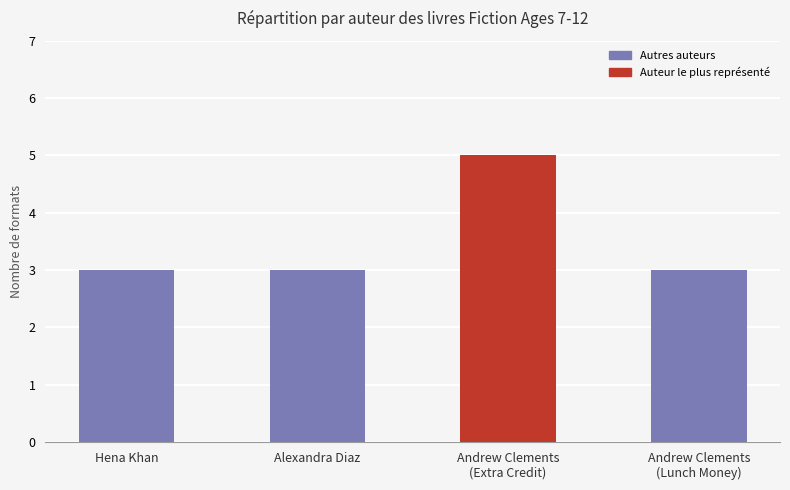

How many data points does each series have?

4